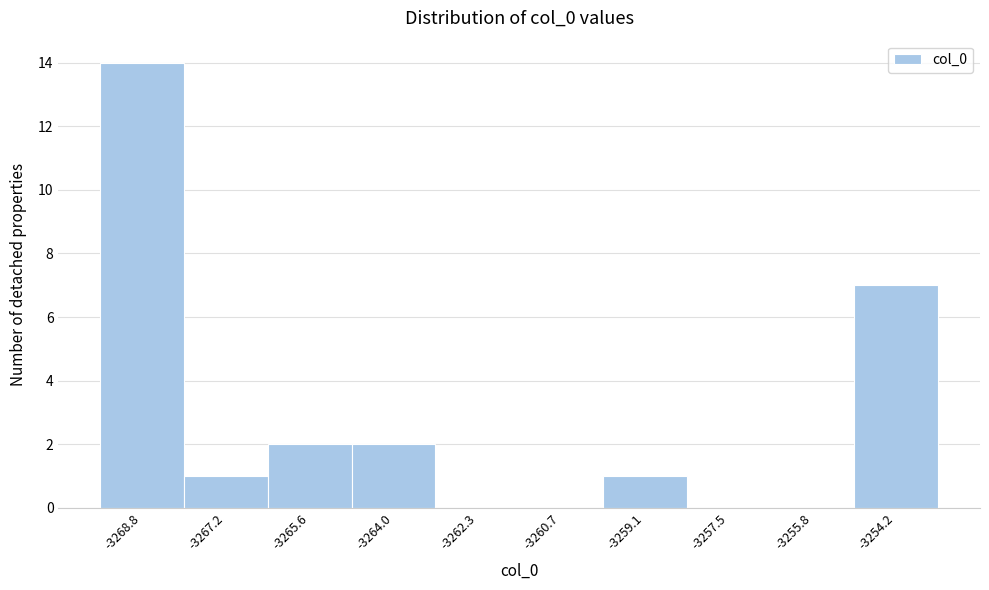

Reading left to right, list every bar in this chart as the range it spans on the x-axis followed by its height. Neither the bar edges nor the heights are printed on the chart, so give them approximately, as read against the axes.

-3269.6 to -3268.0: 14
-3268.0 to -3266.4: 1
-3266.4 to -3264.8: 2
-3264.8 to -3263.2: 2
-3263.2 to -3261.6: 0
-3261.6 to -3259.8: 0
-3259.8 to -3258.2: 1
-3258.2 to -3256.6: 0
-3256.6 to -3255.0: 0
-3255.0 to -3253.4: 7